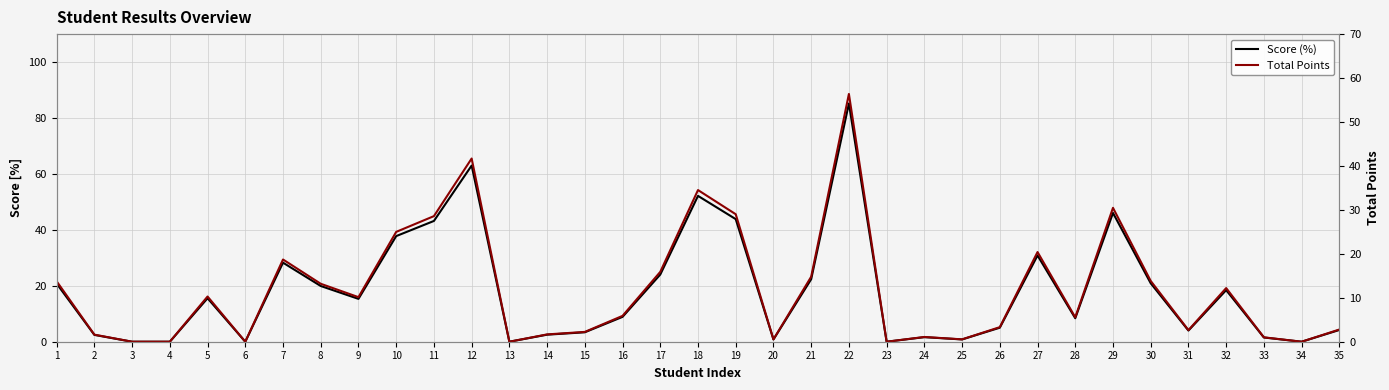

Reading left to right, transcribe all the data shown in this chart.

Score (%): 1=20.8	2=2.4	3=0.0	4=0.0	5=15.5	6=0.0	7=28.3	8=19.9	9=15.3	10=37.8	11=43.2	12=63.0	13=0.0	14=2.5	15=3.4	16=8.9	17=24.0	18=52.2	19=43.8	20=0.8	21=22.4	22=85.2	23=0.0	24=1.6	25=0.8	26=5.0	27=30.8	28=8.4	29=46.0	30=20.9	31=4.0	32=18.4	33=1.5	34=0.0	35=4.2
Total Points: 1=13.7	2=1.6	3=0.0	4=0.0	5=10.3	6=0.0	7=18.7	8=13.2	9=10.1	10=25.0	11=28.6	12=41.7	13=0.0	14=1.7	15=2.2	16=5.9	17=15.9	18=34.5	19=29.0	20=0.5	21=14.8	22=56.4	23=0.0	24=1.1	25=0.5	26=3.3	27=20.4	28=5.6	29=30.5	30=13.8	31=2.6	32=12.2	33=1.0	34=0.0	35=2.8